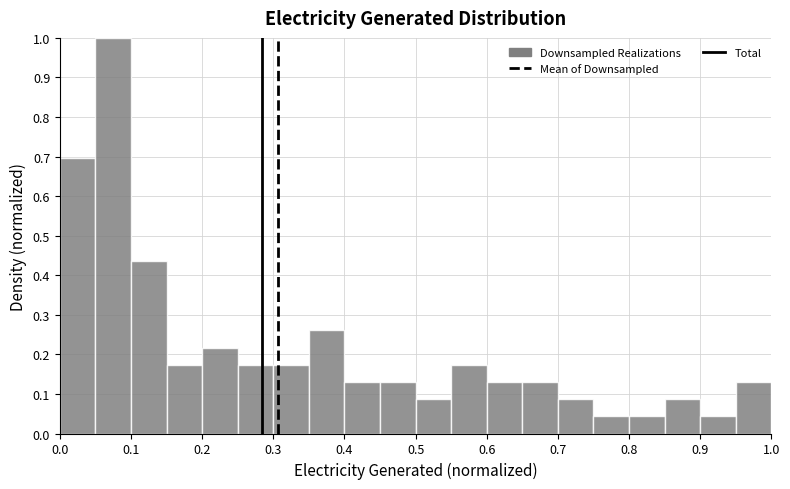

Reading left to right, list every bar in this chart as the range it spans on the x-axis followed by its height. The values are not printed on the chart, so give them approximately, as read against the axis.

0.00 to 0.05: 0.70
0.05 to 0.10: 1.00
0.10 to 0.15: 0.43
0.15 to 0.20: 0.17
0.20 to 0.25: 0.22
0.25 to 0.30: 0.17
0.30 to 0.35: 0.17
0.35 to 0.40: 0.26
0.40 to 0.45: 0.13
0.45 to 0.50: 0.13
0.50 to 0.55: 0.09
0.55 to 0.60: 0.17
0.60 to 0.65: 0.13
0.65 to 0.70: 0.13
0.70 to 0.75: 0.09
0.75 to 0.80: 0.04
0.80 to 0.85: 0.04
0.85 to 0.90: 0.09
0.90 to 0.95: 0.04
0.95 to 1.00: 0.13